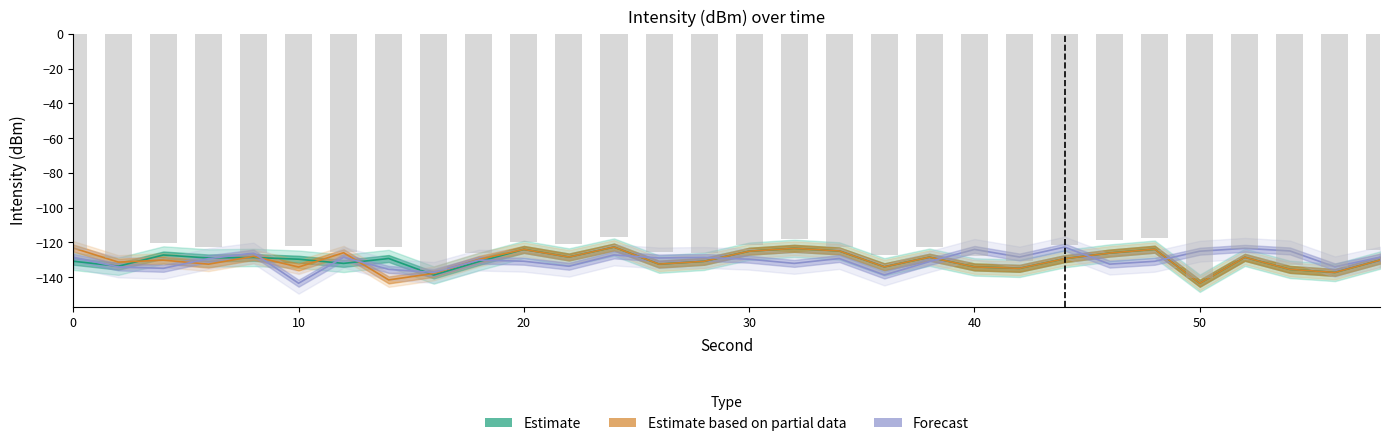

Where is Forecast nearest to the value -133?

46